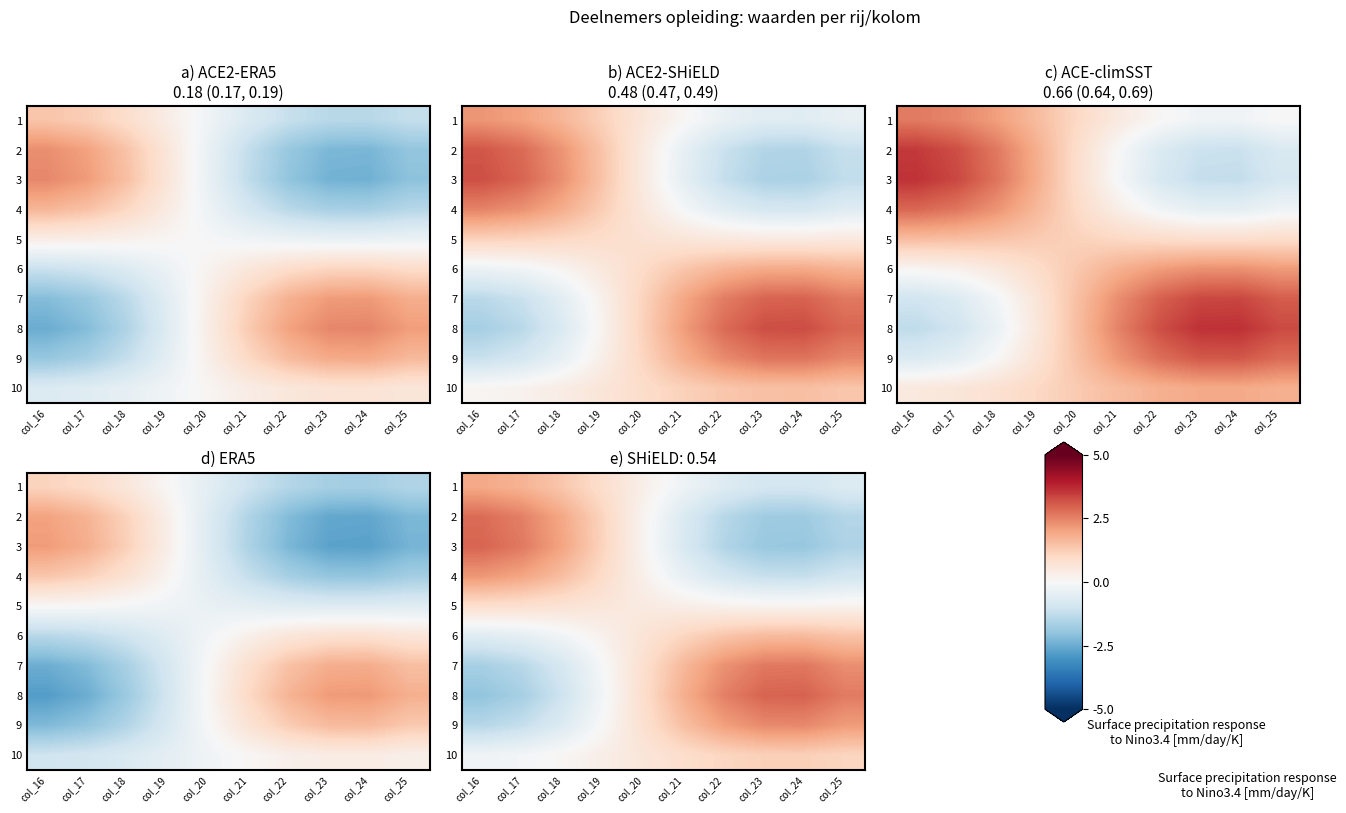

What is the difference between the highest and lowest values at col_22?

4.0